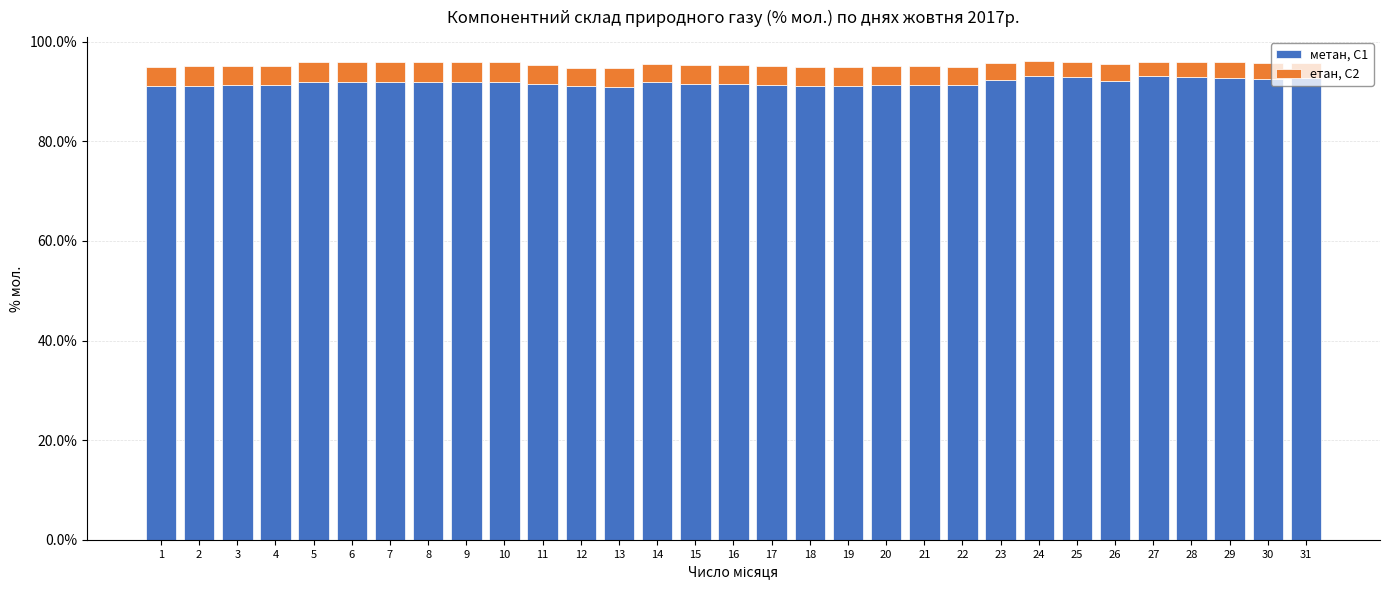

What is the total value across all series at 9?

95.9